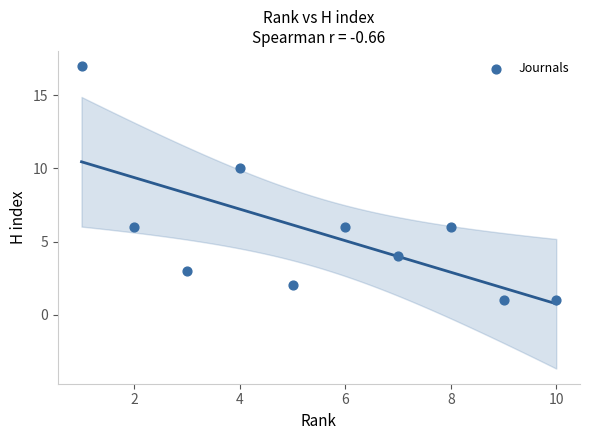

What Y value in the scatter plot is closest to 9?

10